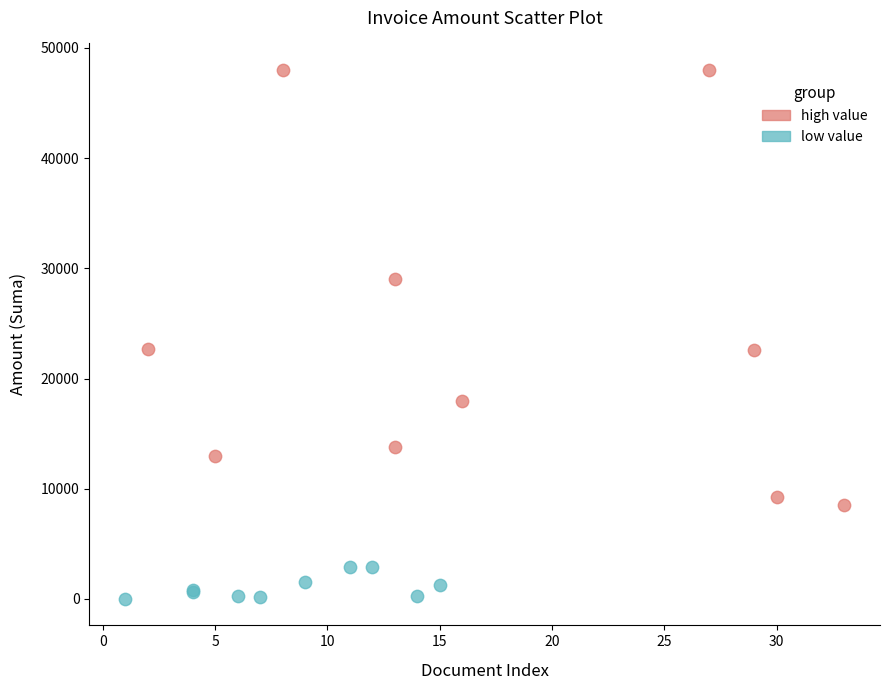

Which series contains the highest Y value?

high value